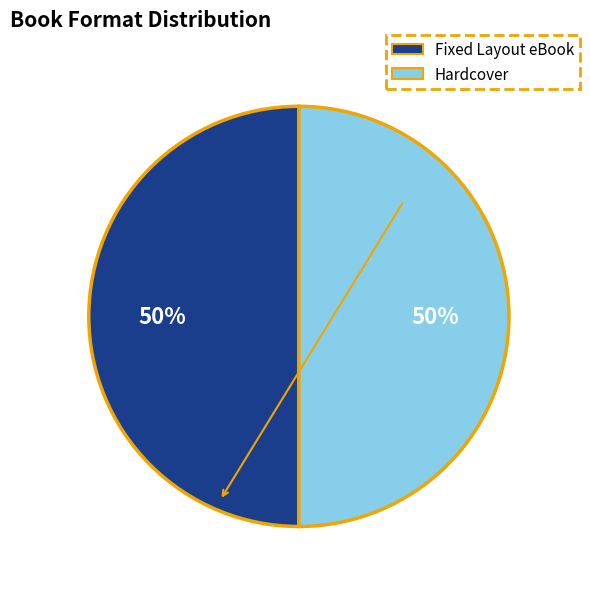

How many segments does this pie chart have?

2